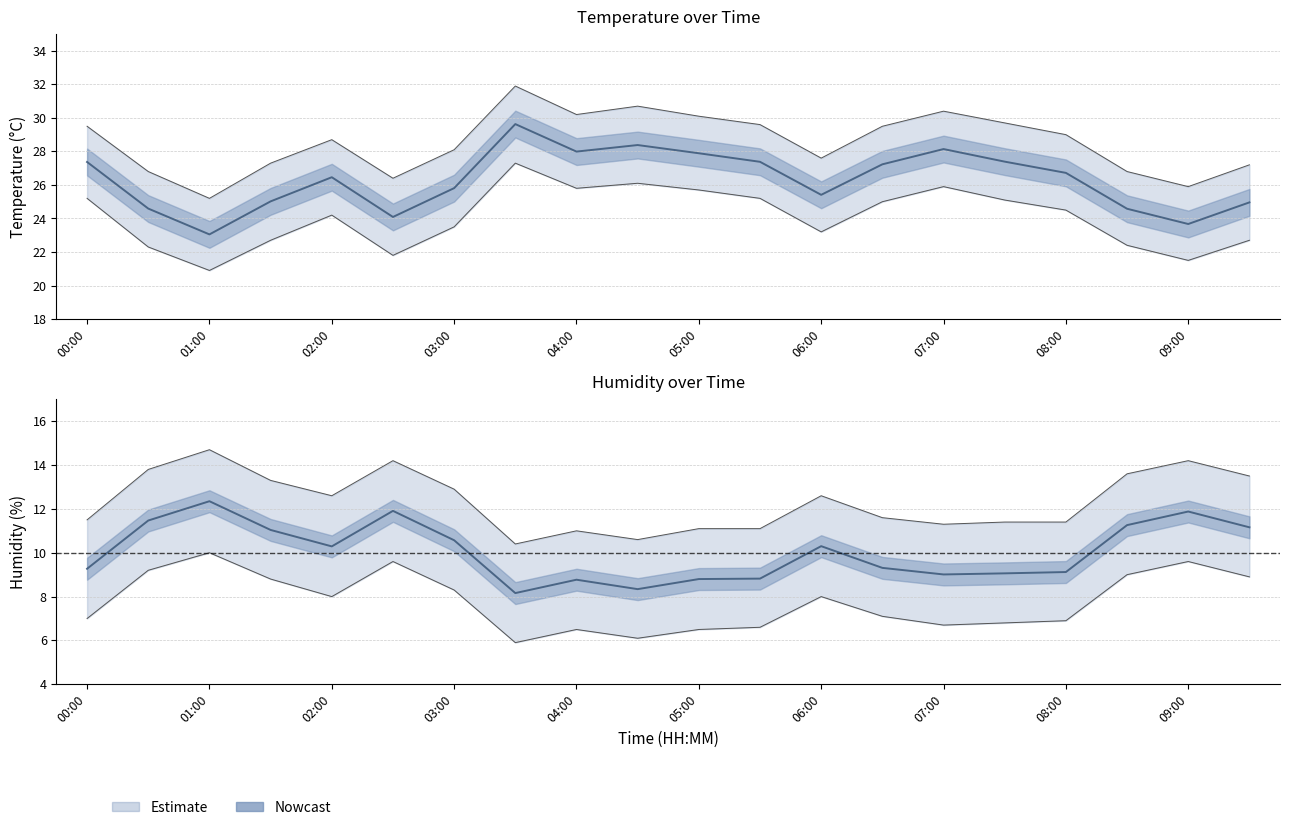

Reading left to right, list all the values displayed in this chart.

temperature: 27.4	24.6	23.1	25.0	26.5	24.1	25.8	29.6	28.0	28.4	27.9	27.4	25.4	27.2	28.1	27.4	26.7	24.6	23.7	25.0
temperature_upper: 29.5	26.8	25.2	27.3	28.7	26.4	28.1	31.9	30.2	30.7	30.1	29.6	27.6	29.5	30.4	29.7	29.0	26.8	25.9	27.2
temperature_lower: 25.2	22.3	20.9	22.7	24.2	21.8	23.5	27.3	25.8	26.1	25.7	25.2	23.2	25.0	25.9	25.1	24.5	22.4	21.5	22.7
humidity: 9.3	11.5	12.3	11.0	10.3	11.9	10.6	8.2	8.8	8.3	8.8	8.8	10.3	9.3	9.0	9.1	9.1	11.3	11.9	11.2
humidity_upper: 11.5	13.8	14.7	13.3	12.6	14.2	12.9	10.4	11.0	10.6	11.1	11.1	12.6	11.6	11.3	11.4	11.4	13.6	14.2	13.5
humidity_lower: 7.0	9.2	10.0	8.8	8.0	9.6	8.3	5.9	6.5	6.1	6.5	6.6	8.0	7.1	6.7	6.8	6.9	9.0	9.6	8.9